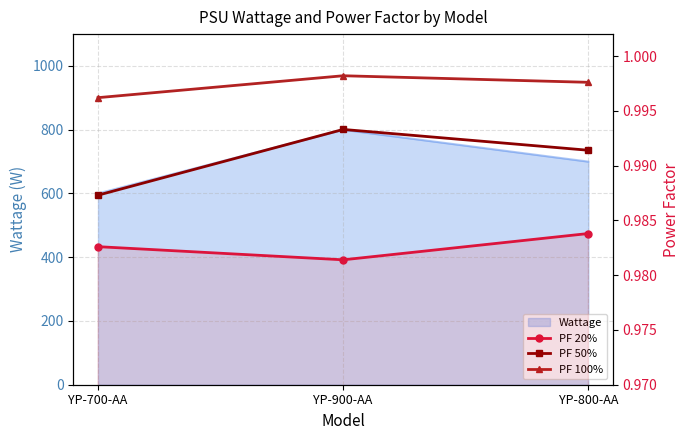

What is the sum of all PF 100% values?

3.0